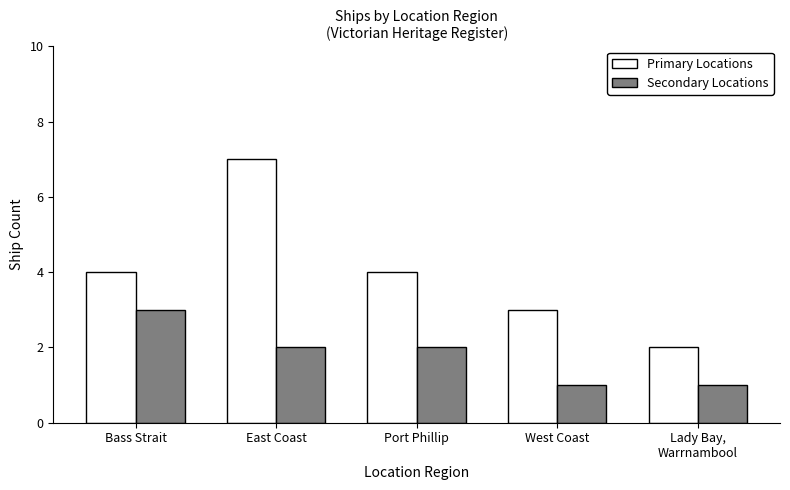

Which series has the largest total across all categories?

Primary Locations